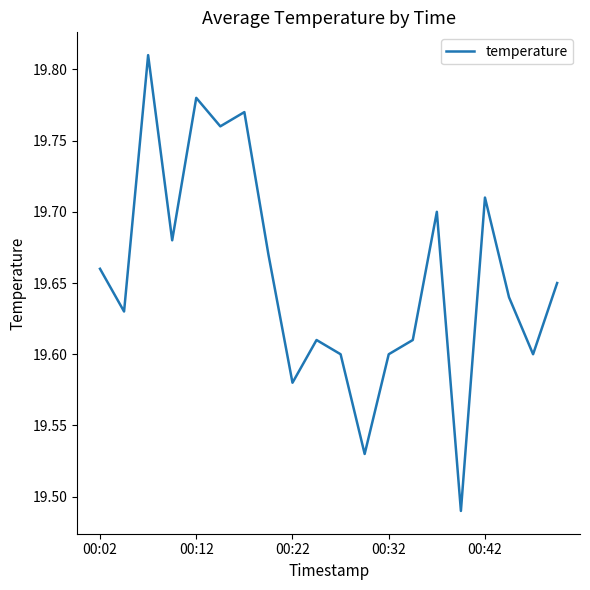

True or false: there are more than 1 points higher than both neighbors.

True